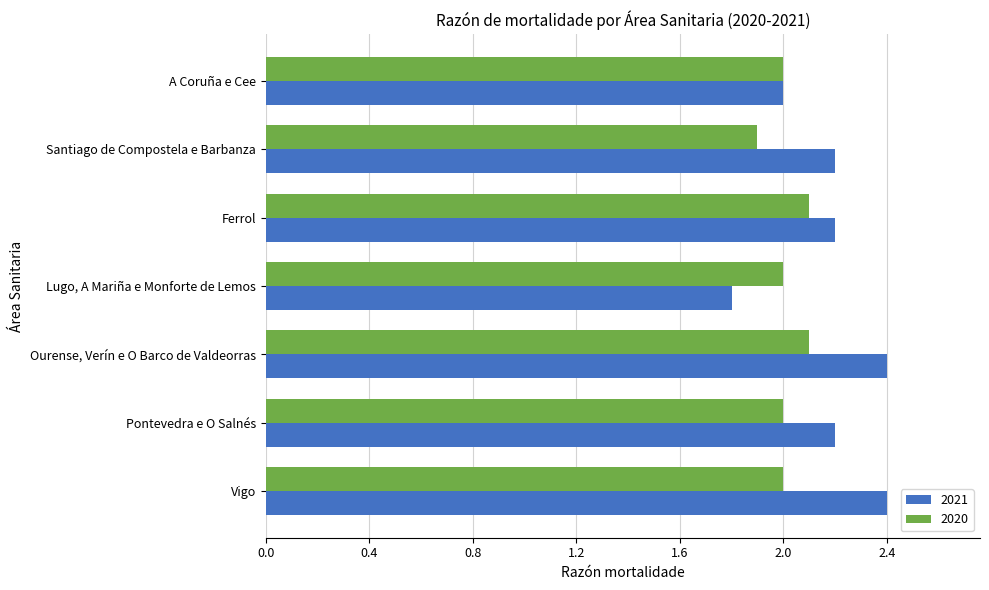

What is the spread (max minus min) of values at Santiago de Compostela e Barbanza?

0.3